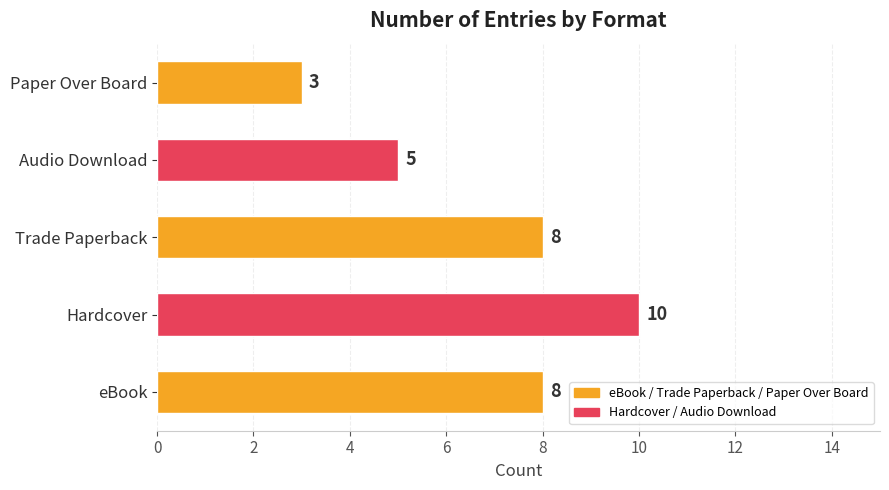

What is the difference between the maximum and second lowest values?

5